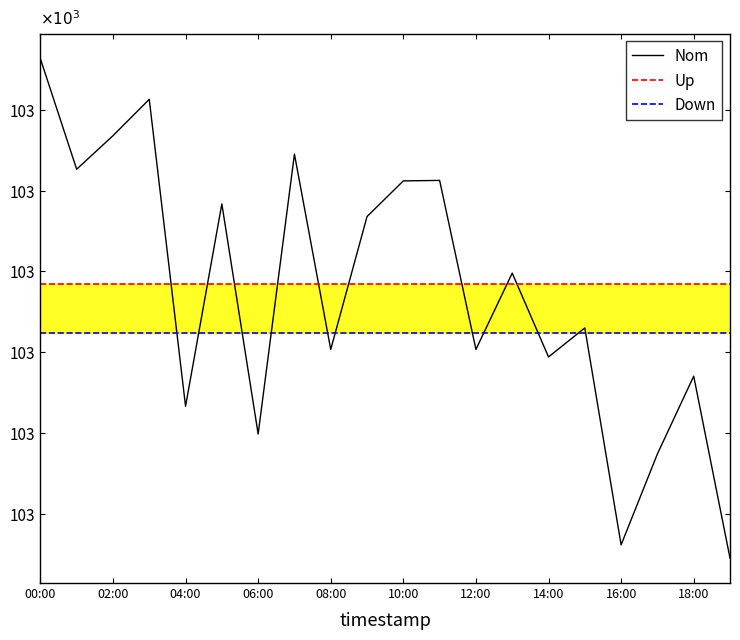

What are all the series names shown in the legend?

Nom, Up, Down